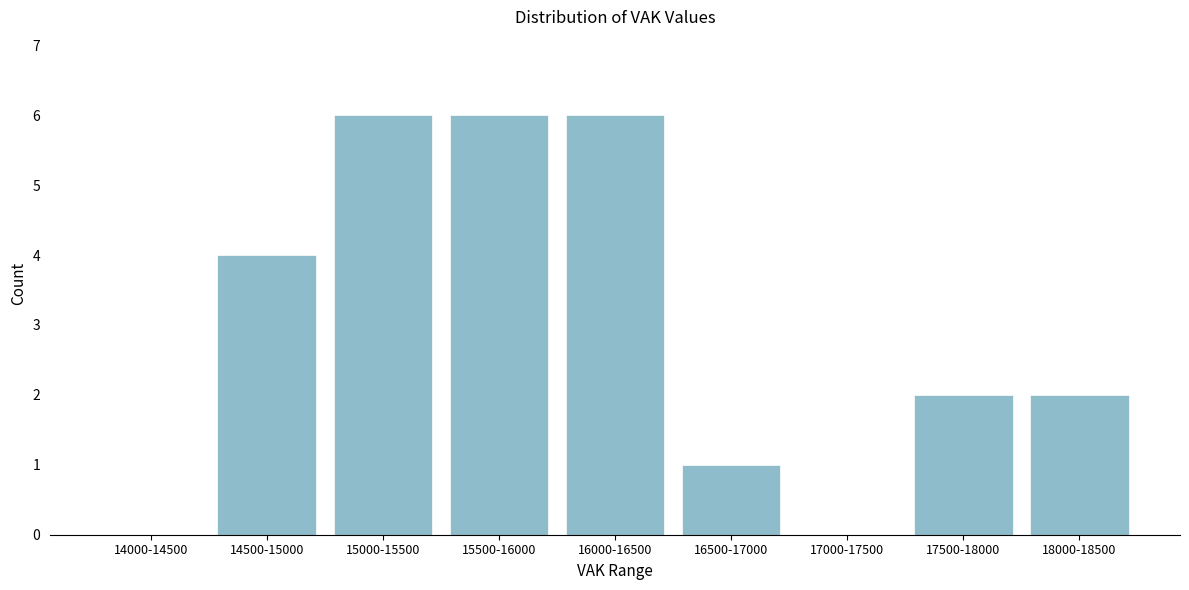

Reading left to right, list all the values displayed in this chart.

14000-14500=0	14500-15000=4	15000-15500=6	15500-16000=6	16000-16500=6	16500-17000=1	17000-17500=0	17500-18000=2	18000-18500=2